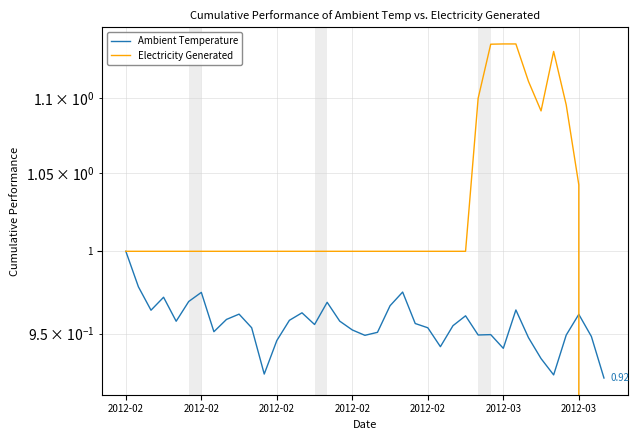

What is the total value across all series at 20?

2.0